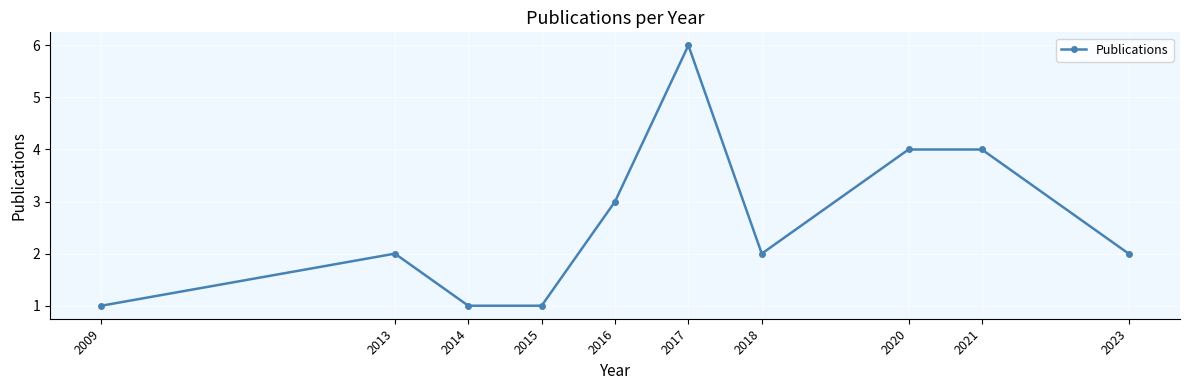

At which category does the data reach its first local peak?

2013